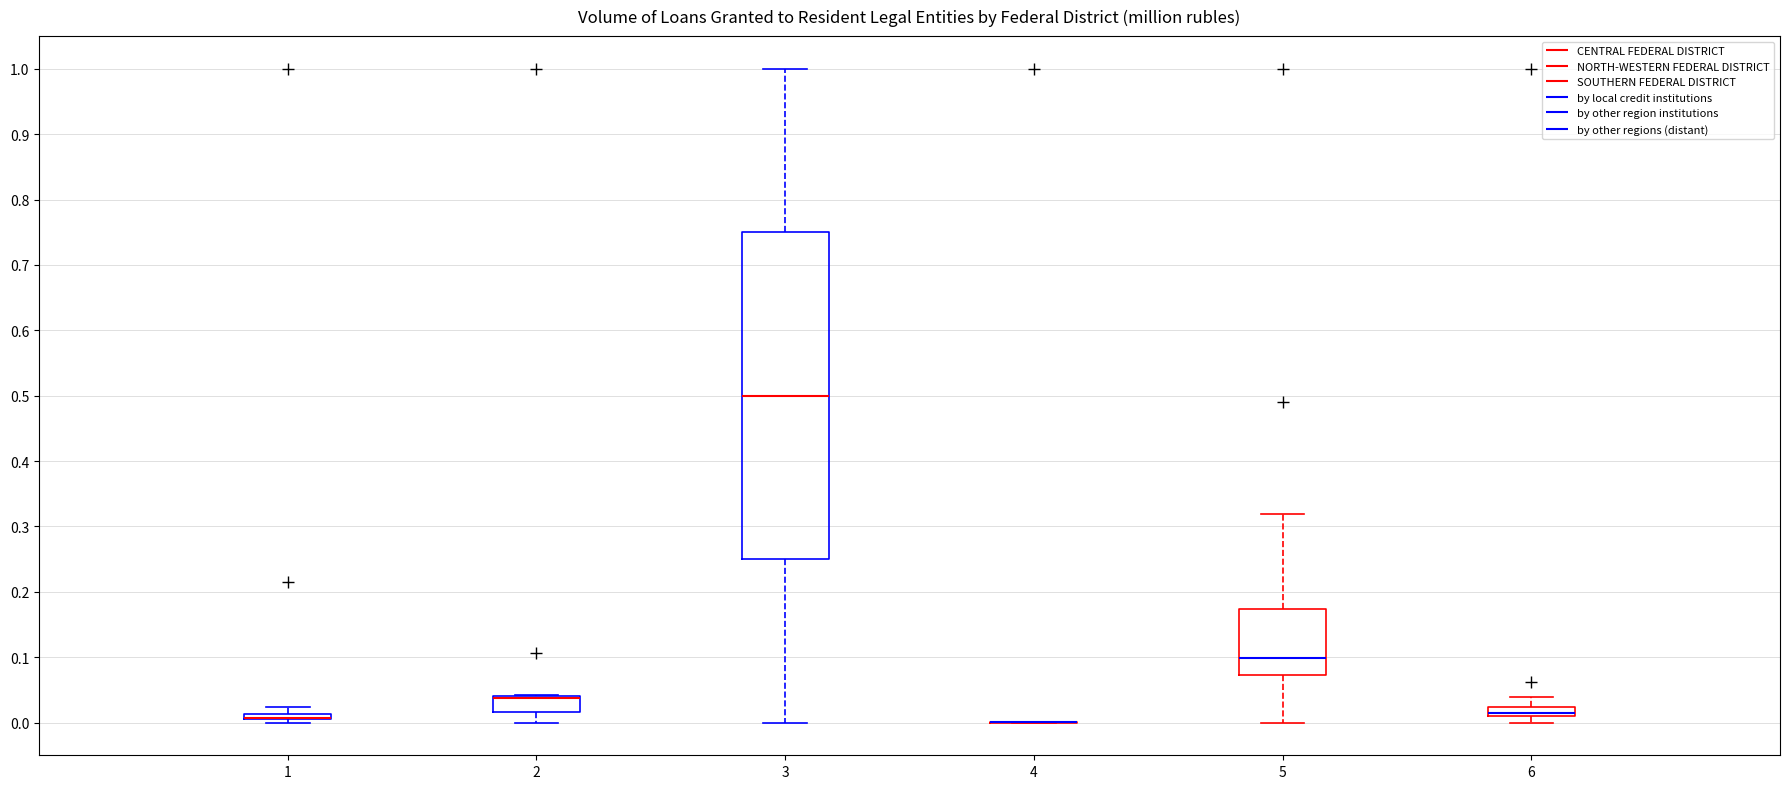

Where does the upper whisker of the box at x = 5 end on the y-axis? The values are not printed on the chart, so give them approximately, as read against the axis.

0.32